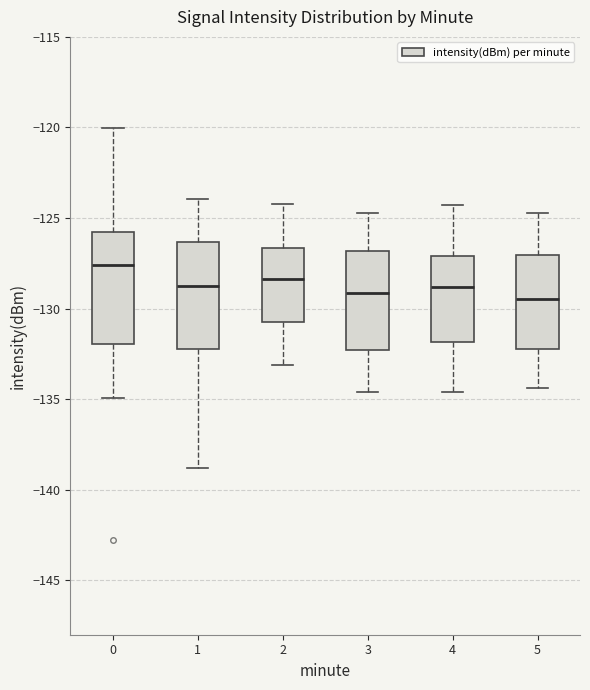

Reading left to right, transcribe this box plot: for each box, give where its median line is, the range the box spans, and where its two whiskers end, as read against the y-axis. The values are not printed on the chart, so give them approximately, as read against the axis.

0: median -127.5, box -132.0 to -126.0, whiskers -135.0 to -120.0
1: median -128.5, box -132.0 to -126.5, whiskers -139.0 to -124.0
2: median -128.5, box -130.5 to -126.5, whiskers -133.0 to -124.0
3: median -129.0, box -132.5 to -127.0, whiskers -134.5 to -124.5
4: median -129.0, box -132.0 to -127.0, whiskers -134.5 to -124.5
5: median -129.5, box -132.0 to -127.0, whiskers -134.5 to -124.5